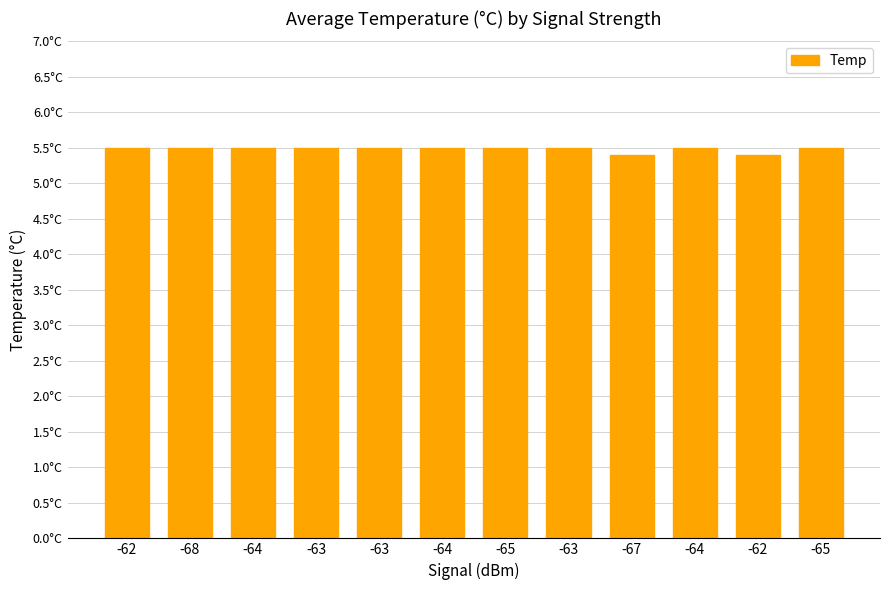

Are the bars horizontal?

No